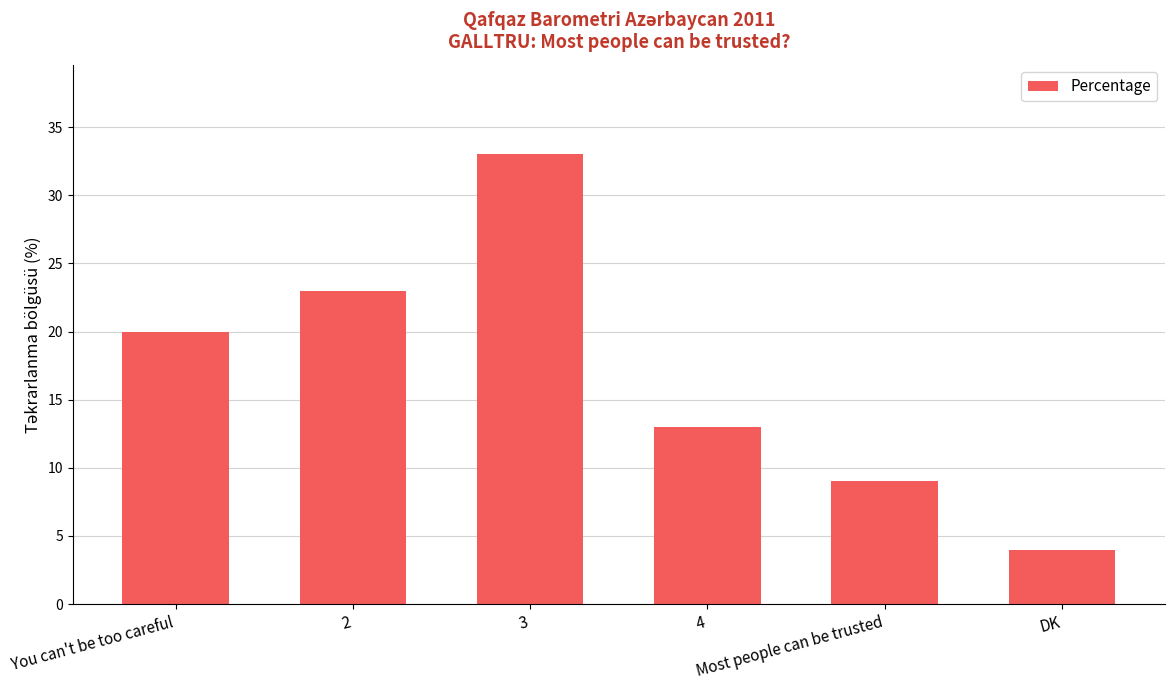

List the labels in order of value, largest first.

3, 2, You can't be too careful, 4, Most people can be trusted, DK